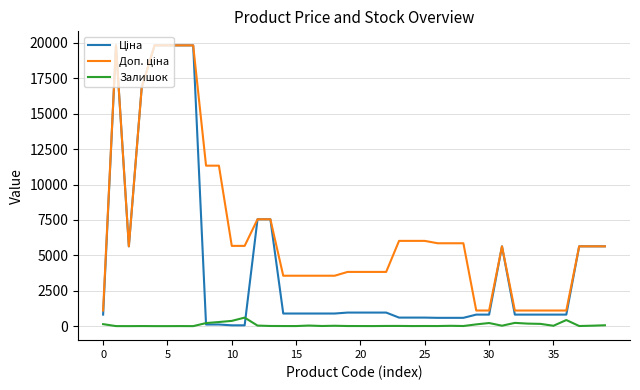

What is the greatest value displayed?

19831.1